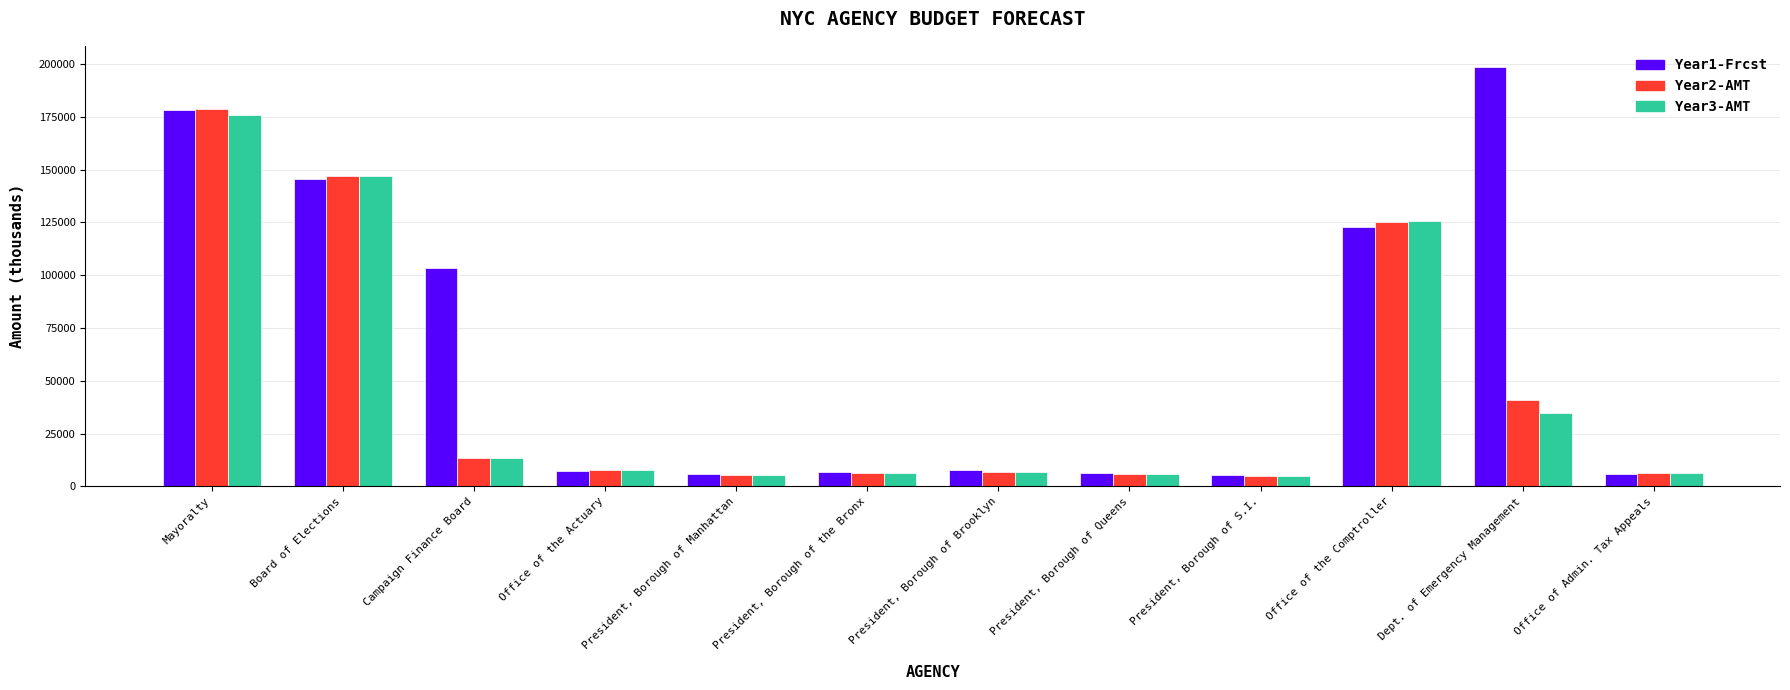

What is the average value of the Year3-AMT series?

44982